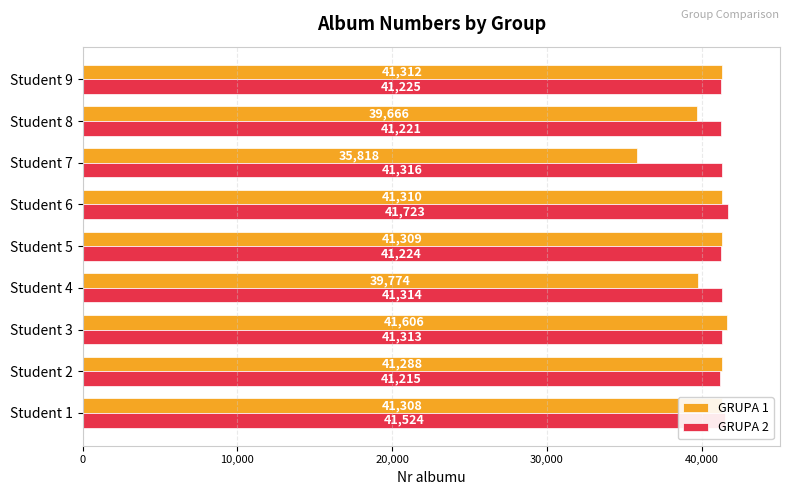

At which label does GRUPA 2 reach its minimum?

Student 2